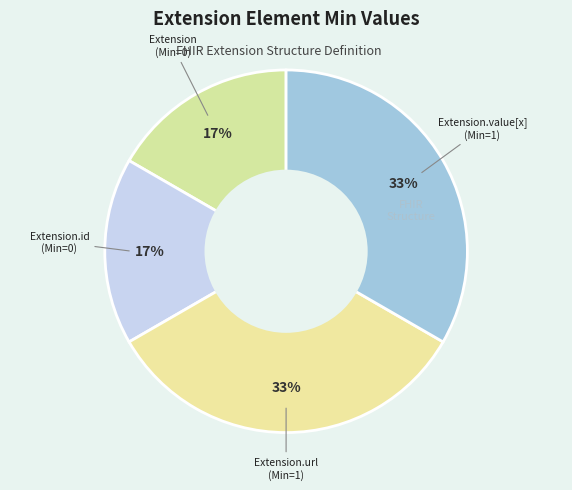

Which category has the biggest portion of the pie?

Extension.url